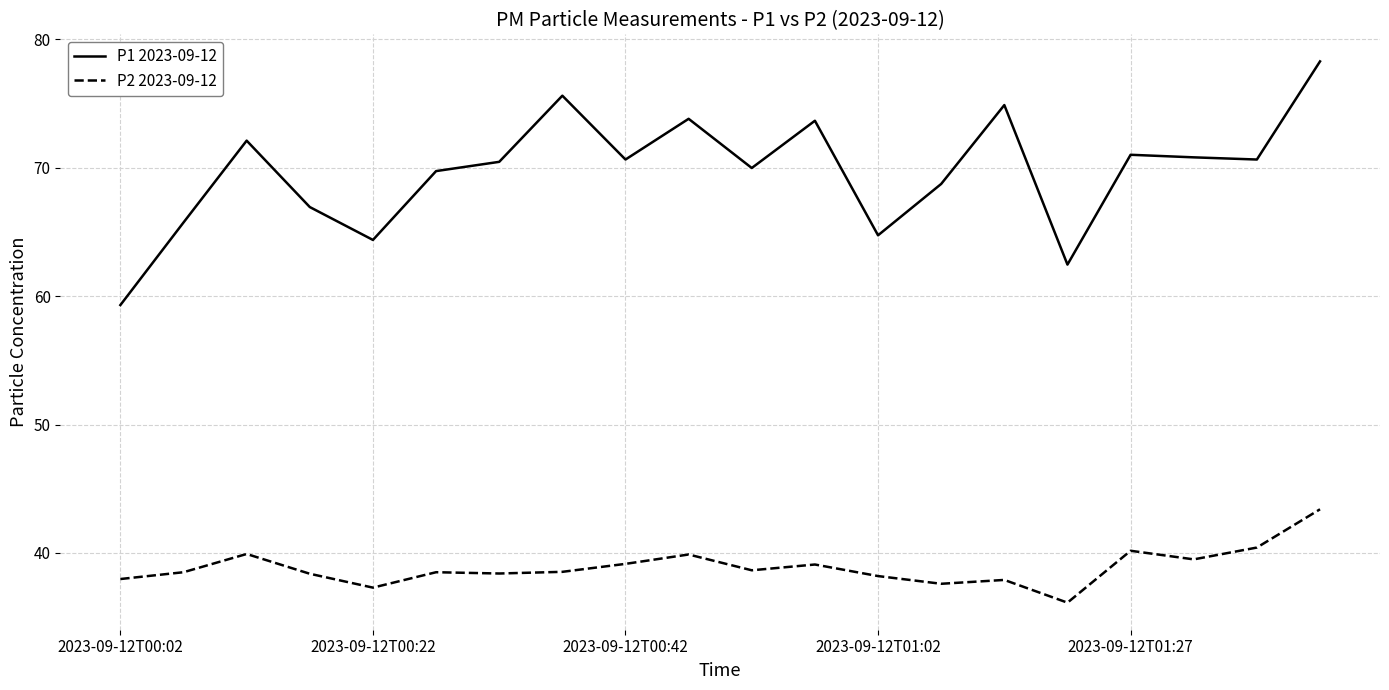

What is the difference between the maximum and minimum values in the P2 2023-09-12 series?

7.3